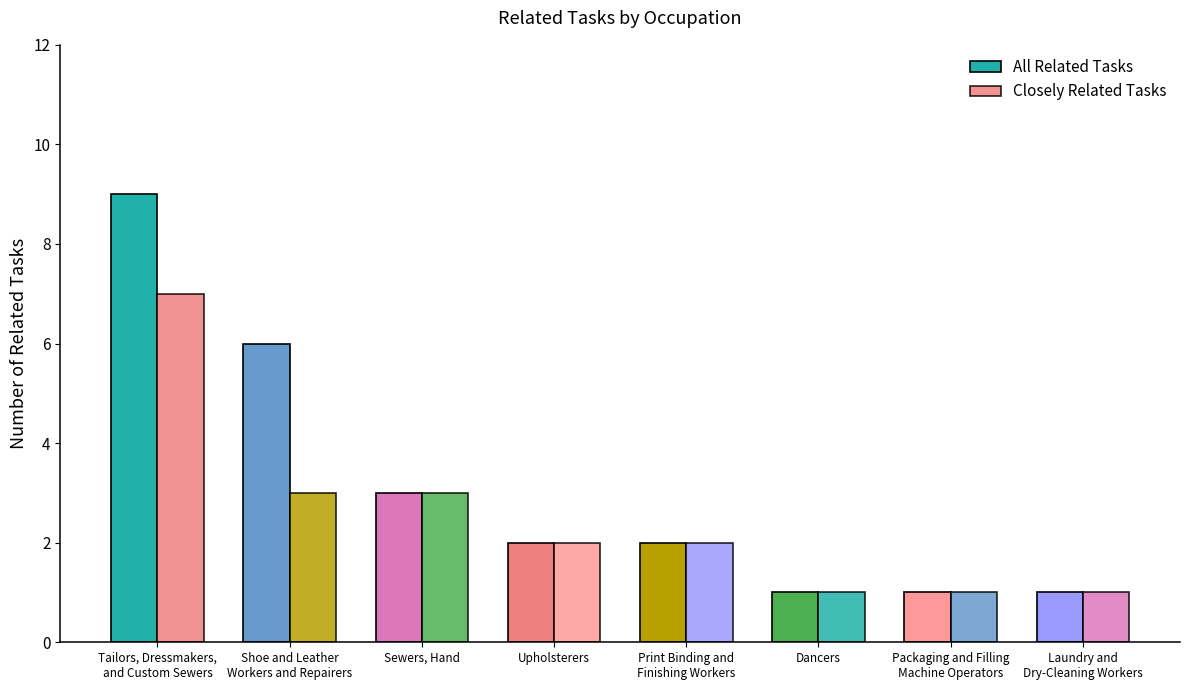

List the series in order of their peak value, lowest first.

Closely Related Tasks, All Related Tasks